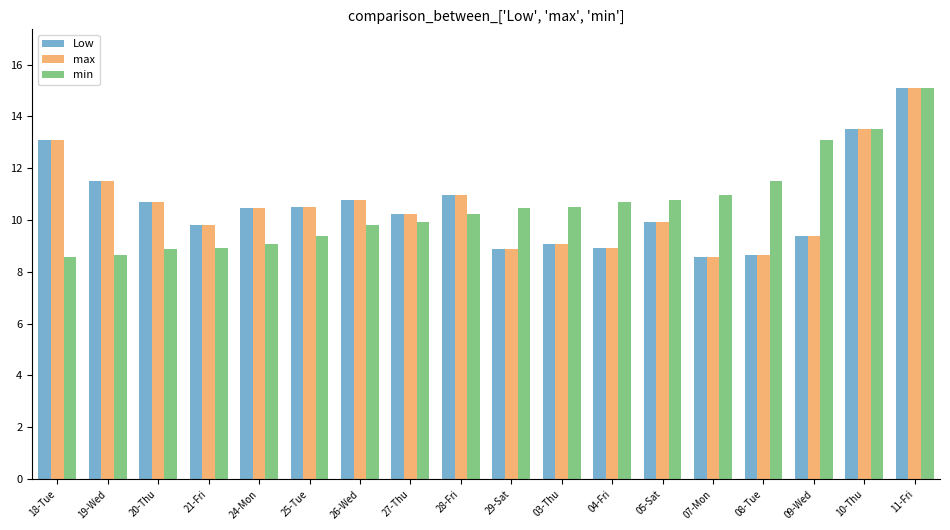

What is the difference between the maximum and minimum values in the min series?

6.5